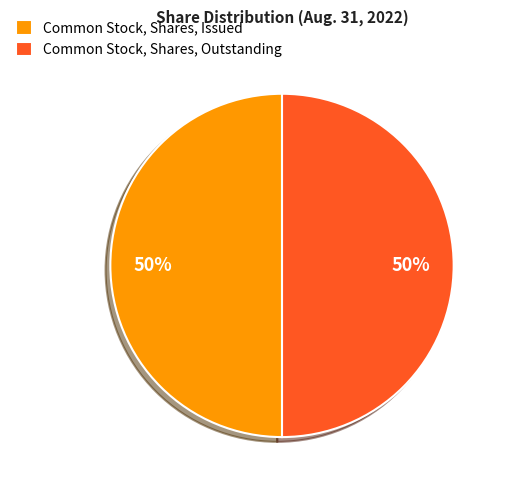

Is it true that Common Stock, Shares, Outstanding is 44% of the pie?

False